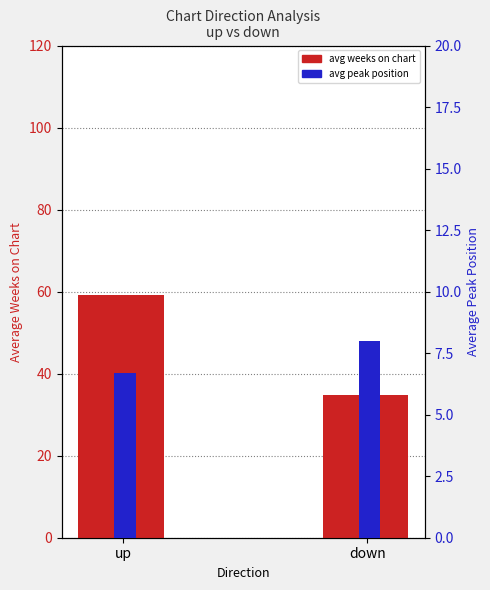

How many Average Peak Position values are between 6 and 8?

2